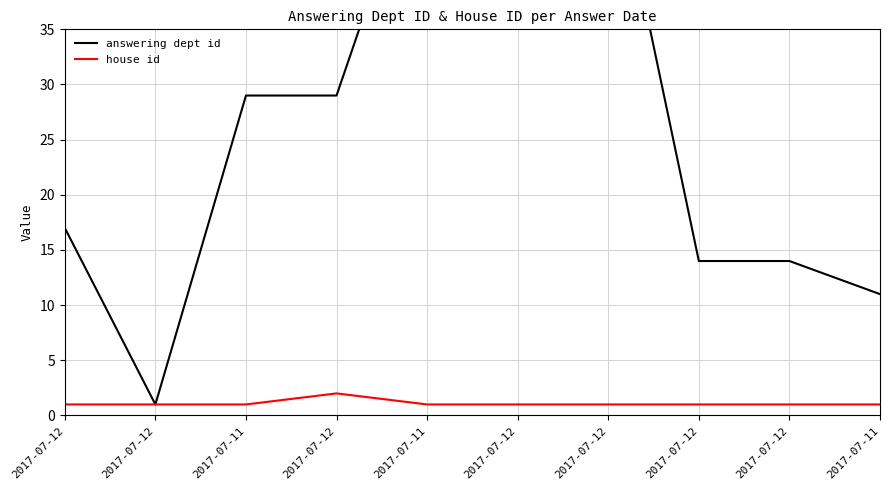

Reading right to left, transcribe all the data shown in this chart.

answering dept id: 2017-07-11=11	2017-07-12=14	2017-07-12=14	2017-07-12=53	2017-07-12=53	2017-07-11=53	2017-07-12=29	2017-07-11=29	2017-07-12=1	2017-07-12=17
house id: 2017-07-11=1	2017-07-12=1	2017-07-12=1	2017-07-12=1	2017-07-12=1	2017-07-11=1	2017-07-12=2	2017-07-11=1	2017-07-12=1	2017-07-12=1